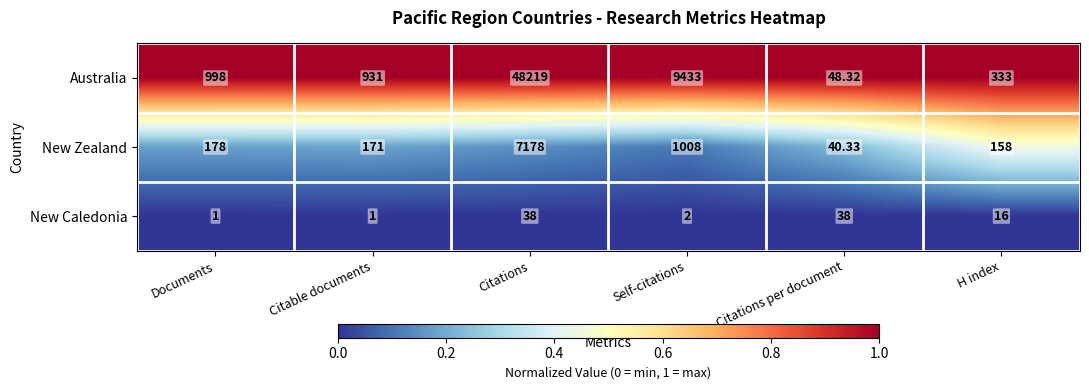

Where is New Zealand nearest to the value 3609?

Self-citations